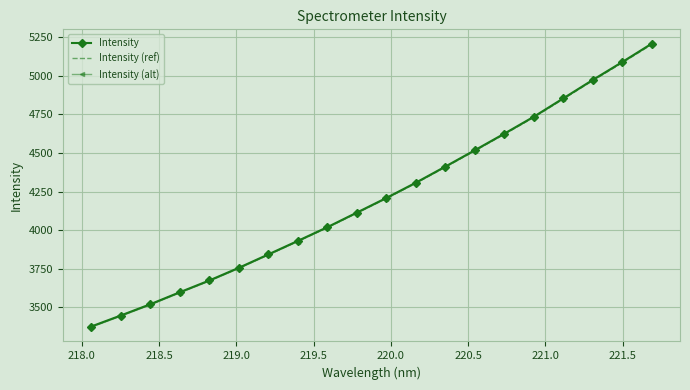

Which series has the widest spread of values?

Intensity (alt)